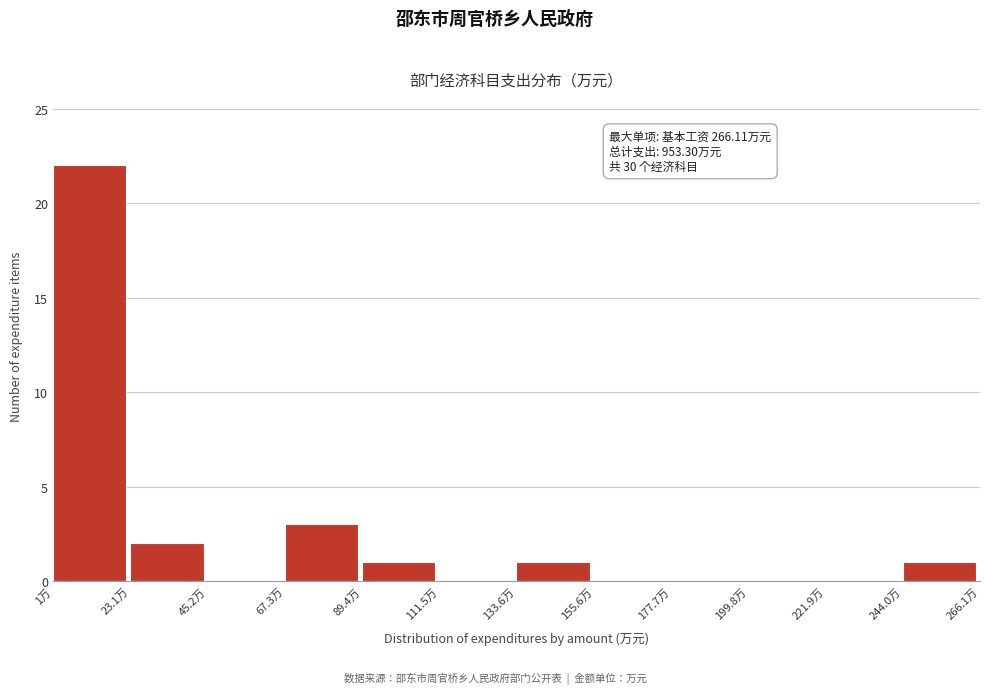

Over which range of the x-axis is the bar tallest?

0 to 25